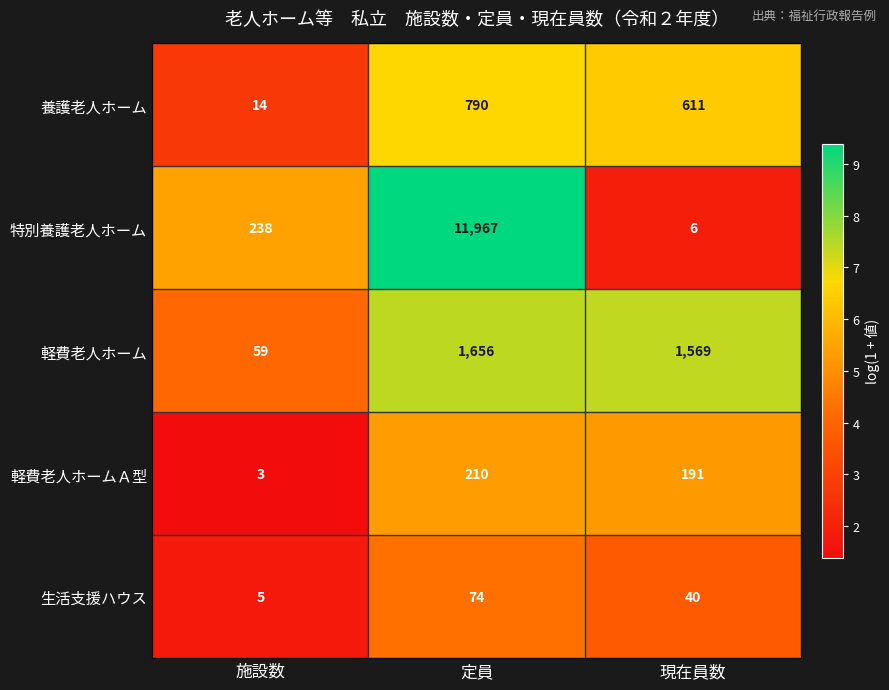

Reading left to right, transcribe all the data shown in this chart.

養護老人ホーム: 施設数=14	定員=790	現在員数=611
特別養護老人ホーム: 施設数=238	定員=11967	現在員数=6
軽費老人ホーム: 施設数=59	定員=1656	現在員数=1569
軽費老人ホームＡ型: 施設数=3	定員=210	現在員数=191
生活支援ハウス: 施設数=5	定員=74	現在員数=40